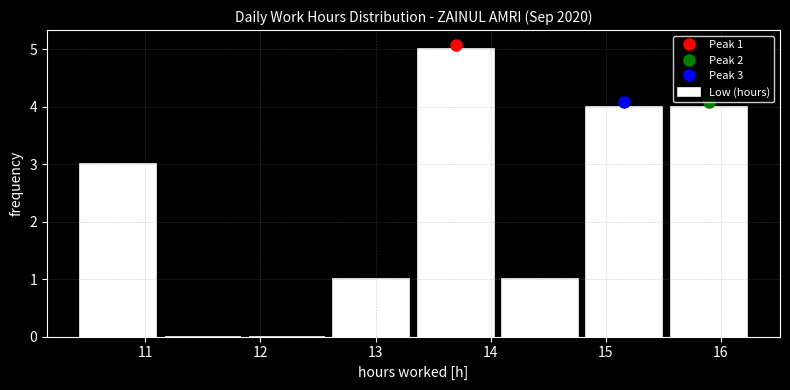

Over which range of the x-axis is the bar tallest?

13.3 to 14.1